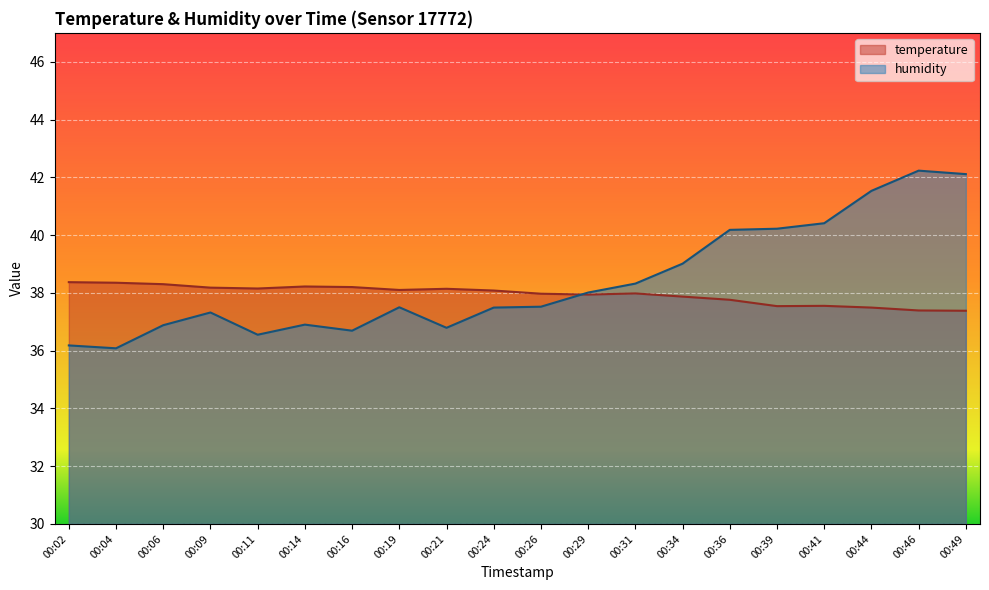

The temperature series shows 37.8 at 00:36. True or false?

True